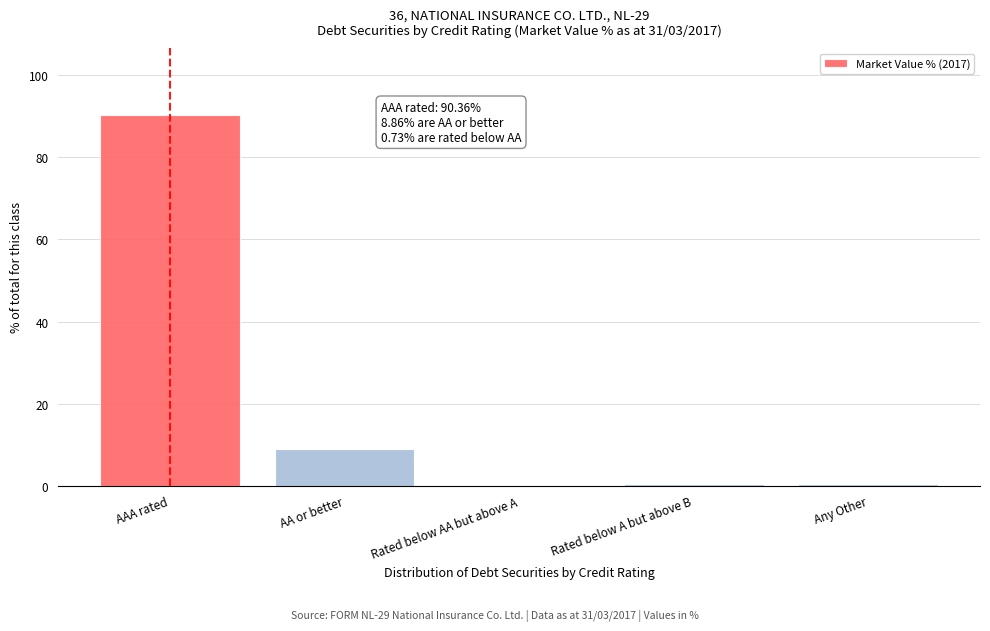

The chart shows a value of 90.4 at AAA rated. True or false?

True